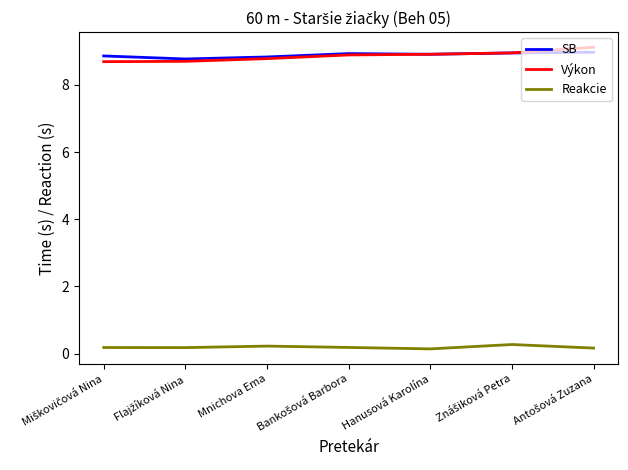

The Výkon series shows 4.8 at Mnichova Ema. True or false?

False